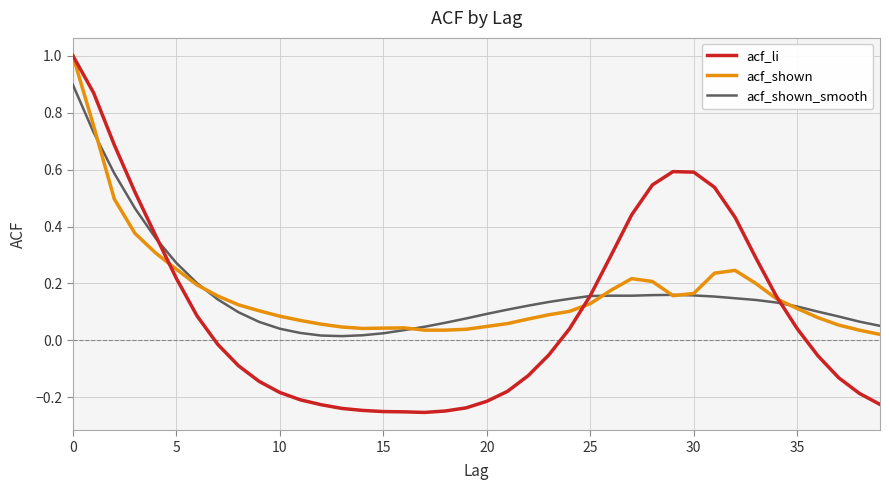

What is the maximum value shown in the chart?

1.0